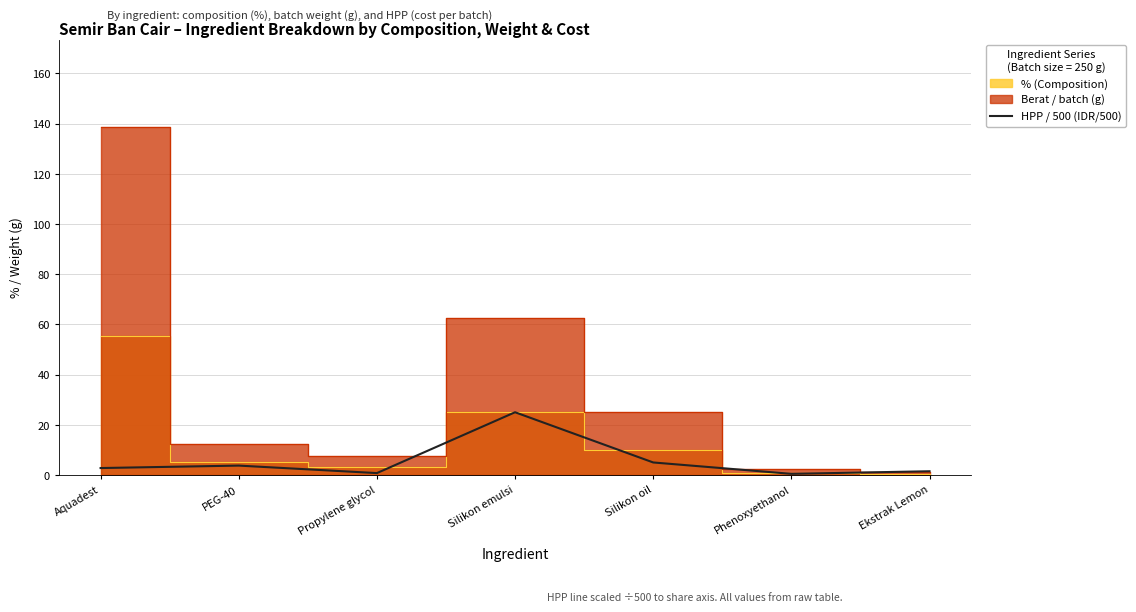

How many points are lower than both their immediate neighbors (excluding endpoints)?

2